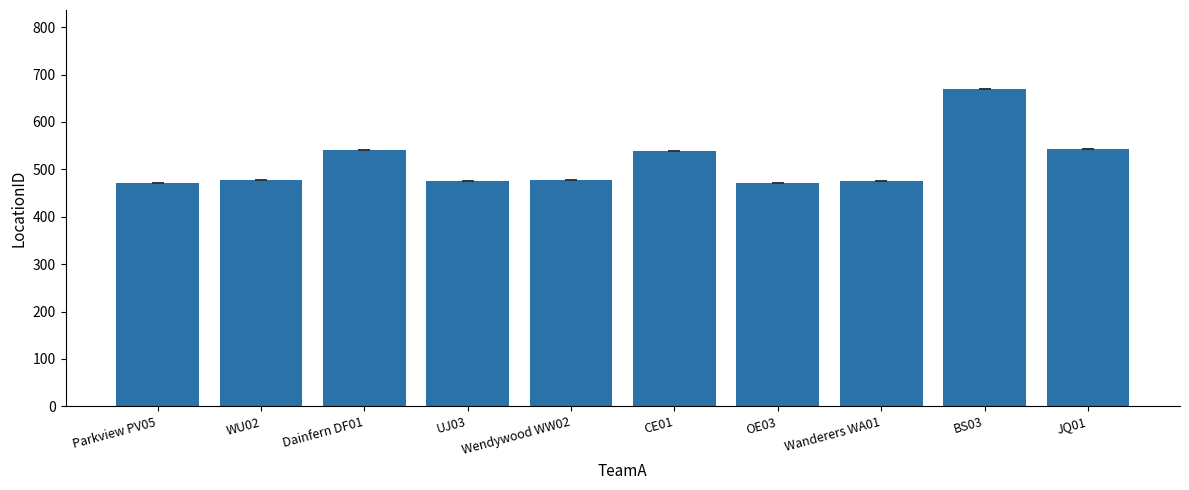

What is the change in value from UJ03 to BS03?

+194